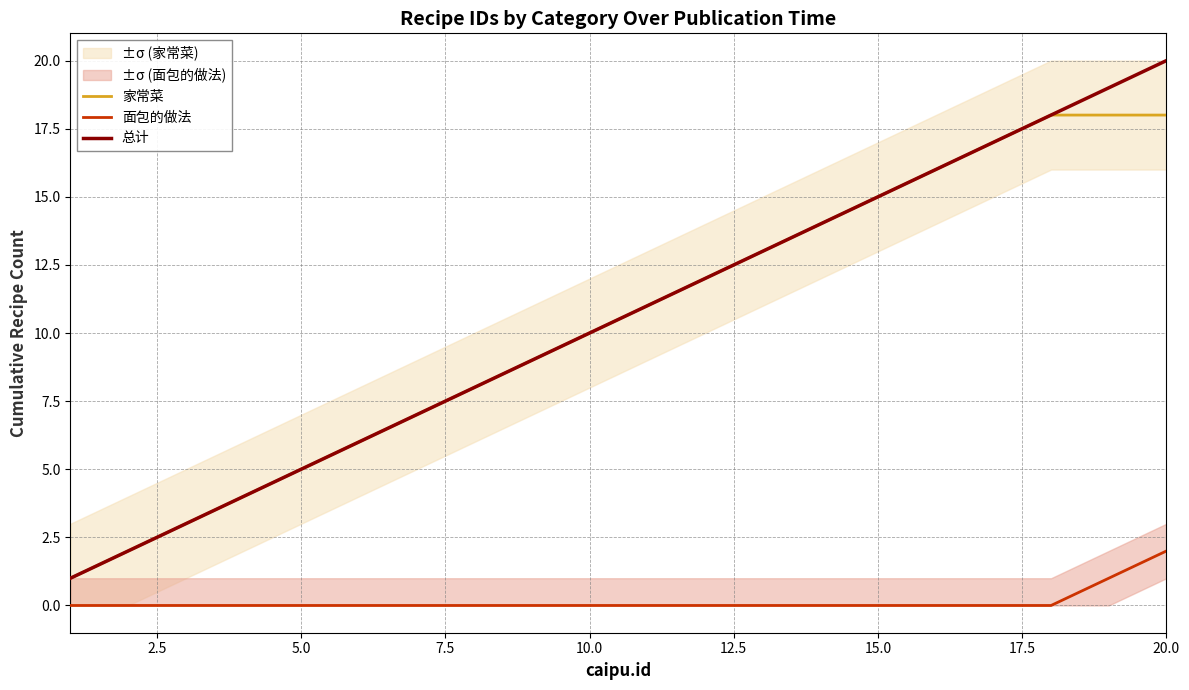

Which category has the highest value in the 总计 series?

20.0